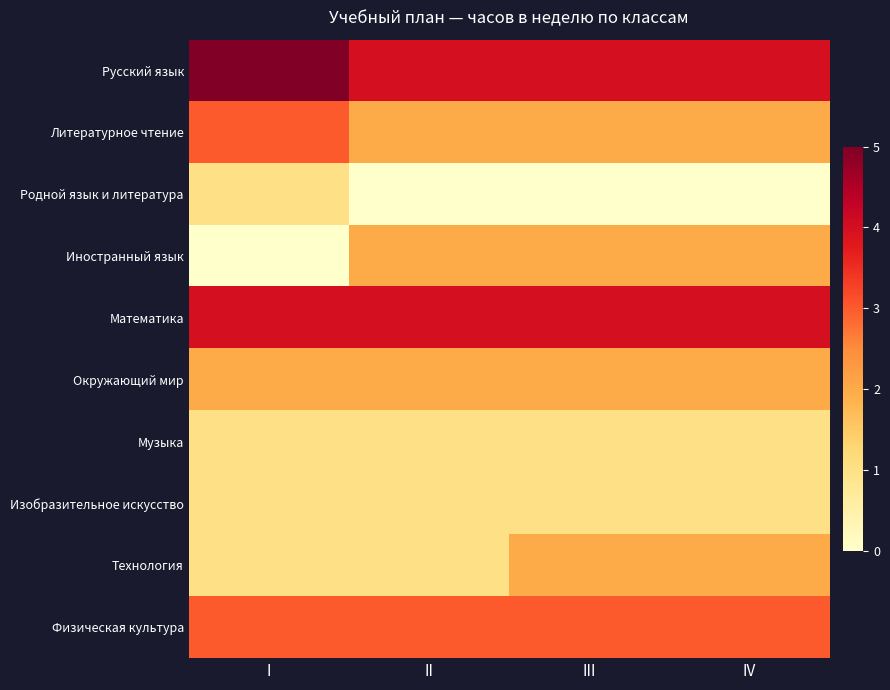

Reading right to left, extract all data points from this chart.

Русский язык: IV=4	III=4	II=4	I=5
Литературное чтение: IV=2	III=2	II=2	I=3
Родной язык и литература: IV=0	III=0	II=0	I=1
Иностранный язык: IV=2	III=2	II=2	I=0
Математика: IV=4	III=4	II=4	I=4
Окружающий мир: IV=2	III=2	II=2	I=2
Музыка: IV=1	III=1	II=1	I=1
Изобразительное искусство: IV=1	III=1	II=1	I=1
Технология: IV=2	III=2	II=1	I=1
Физическая культура: IV=3	III=3	II=3	I=3